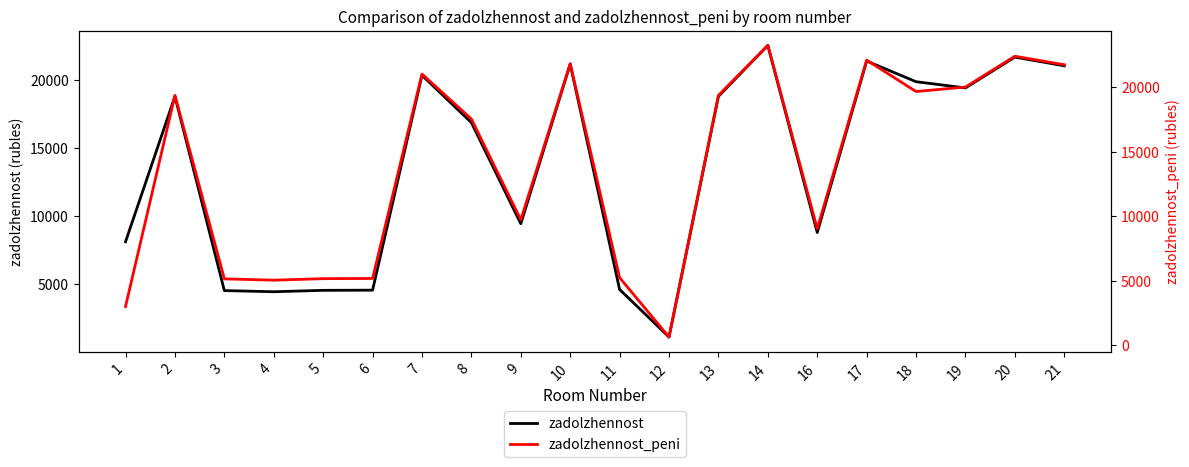

At which label does zadolzhennost first exceed 18784?

2